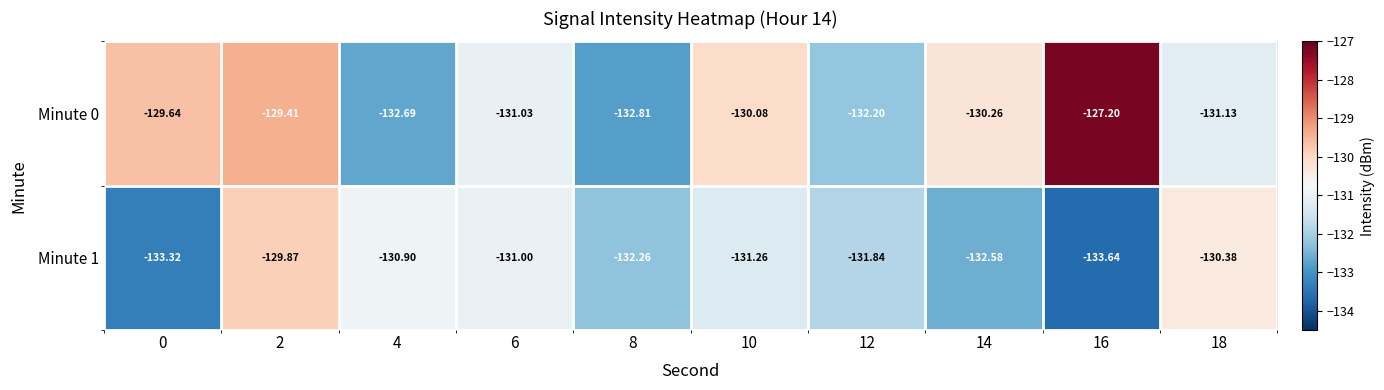

Is the value of Minute 0 at 6 greater than the value of Minute 1 at 2?

No